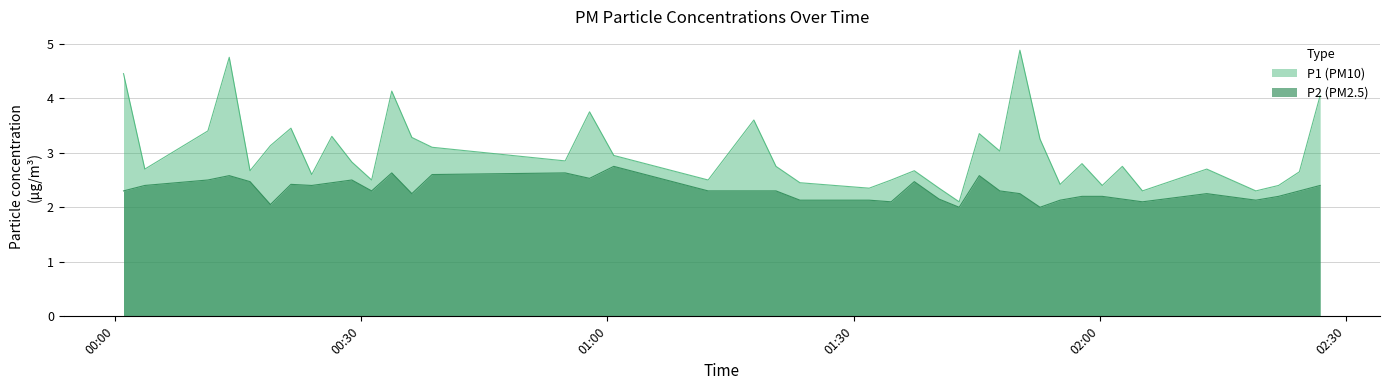

How many lines are shown in the chart?

2